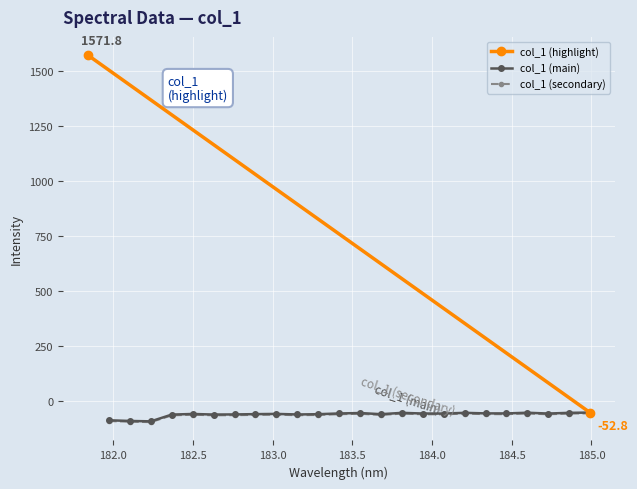

Reading left to right, transcribe all the data shown in this chart.

181.8418=1571.8	181.9732053322=-87.9	182.1045947288=-91.0	182.2359681898=-92.7	182.3673257152=-62.0	182.498667305=-59.2	182.6299929592=-61.8	182.7613026778=-61.3	182.8925964608=-60.0	183.0238743082=-59.0	183.15513622=-61.5	183.2863821962=-60.3	183.4176122368=-56.9	183.5488263418=-54.9	183.6800245112=-60.2	183.811206745=-54.2	183.9423730432=-57.1	184.0735234058=-57.3	184.2046578328=-54.1	184.3357763242=-56.5	184.46687888=-56.7	184.5979655002=-53.6	184.7290361848=-57.2	184.8600909338=-54.1	184.9911297472=-52.8